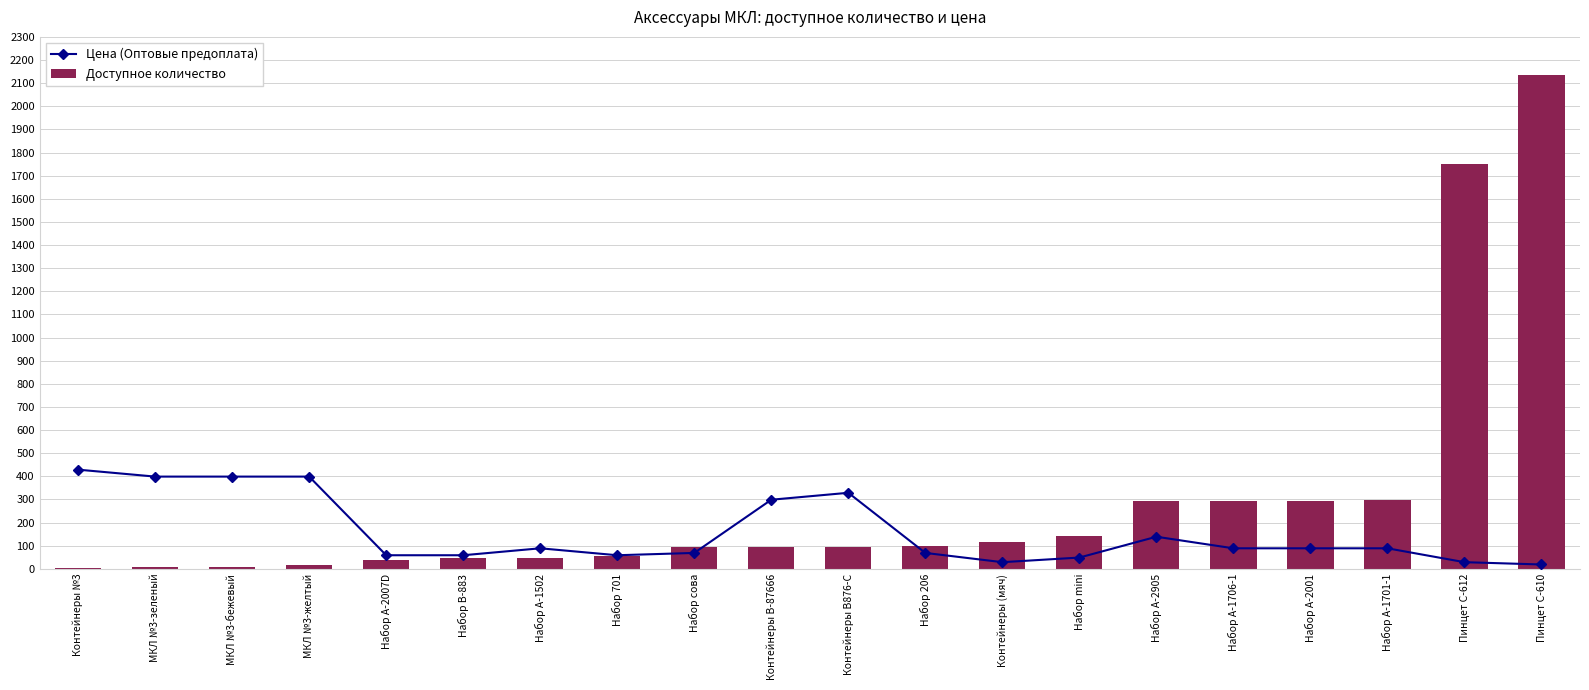

What is the sum of all Доступное количество values?

5928